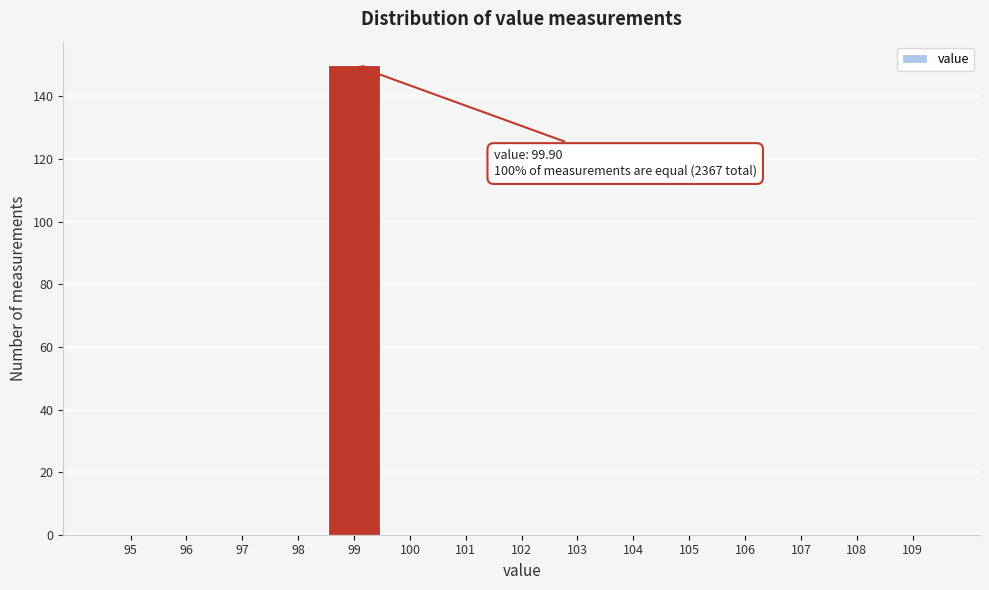

Reading right to left, extract all data points from this chart.

109=0	108=0	107=0	106=0	105=0	104=0	103=0	102=0	101=0	100=0	99=150	98=0	97=0	96=0	95=0